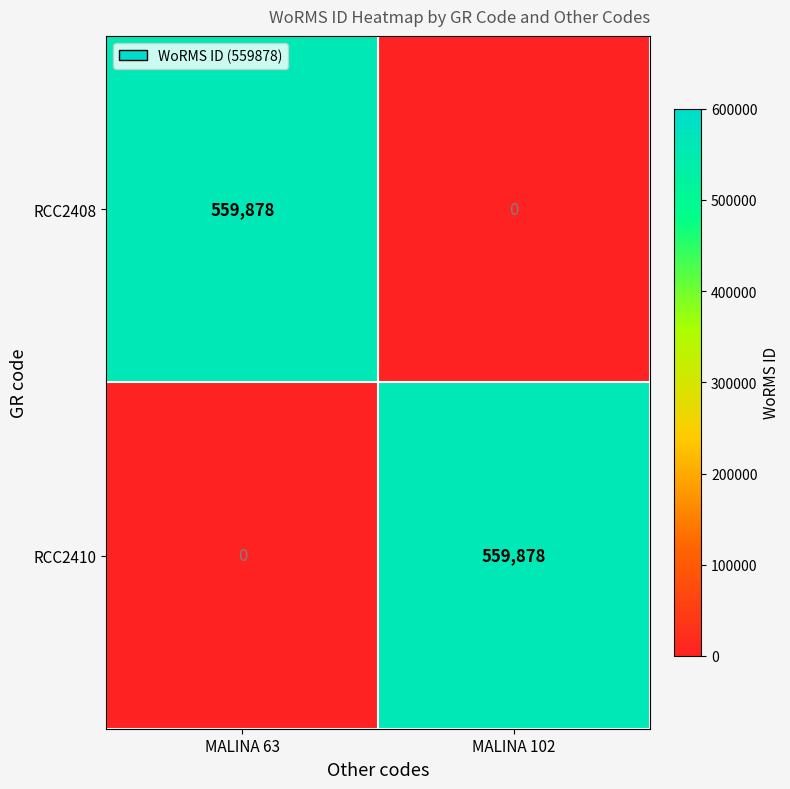

What is the difference between the maximum and minimum values in the RCC2408 series?

559878